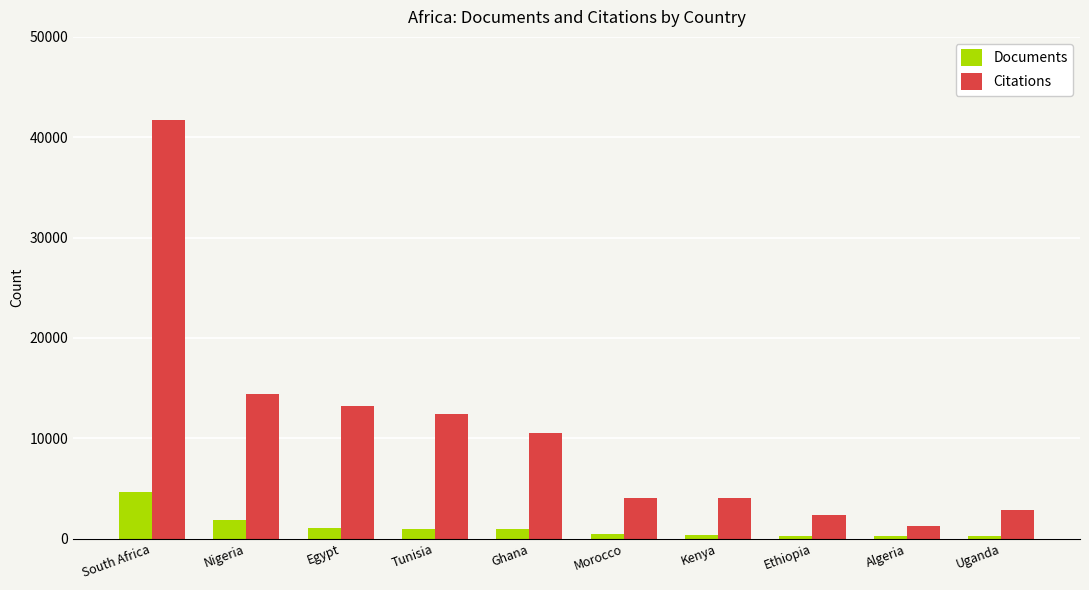

The Documents series shows 990 at Tunisia. True or false?

True